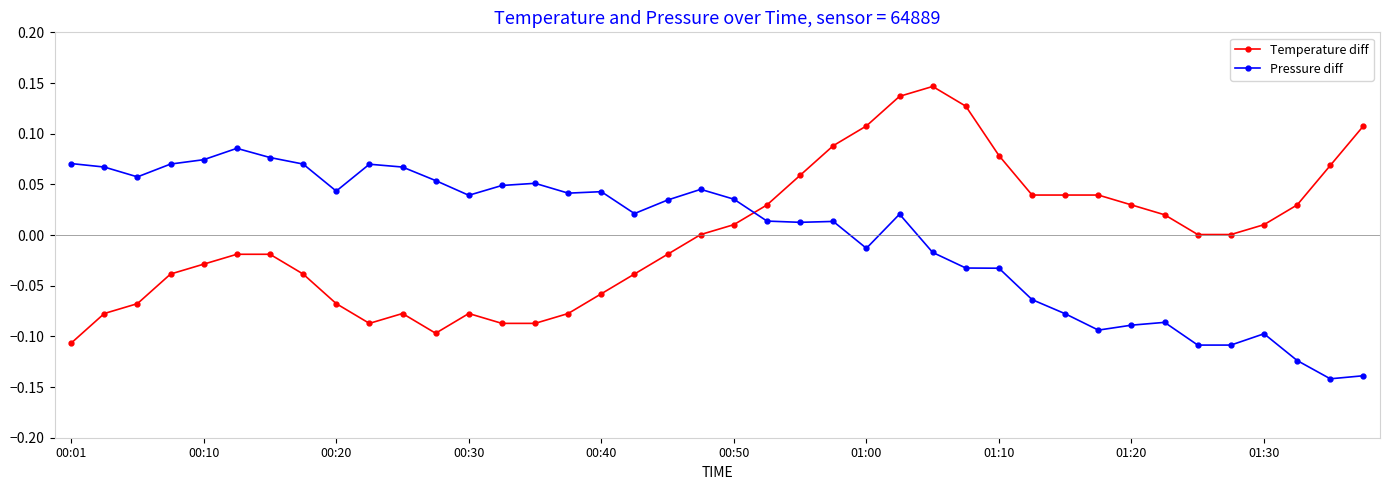

In Pressure diff, how many points are higher than both neighbors (excluding endpoints)?

9